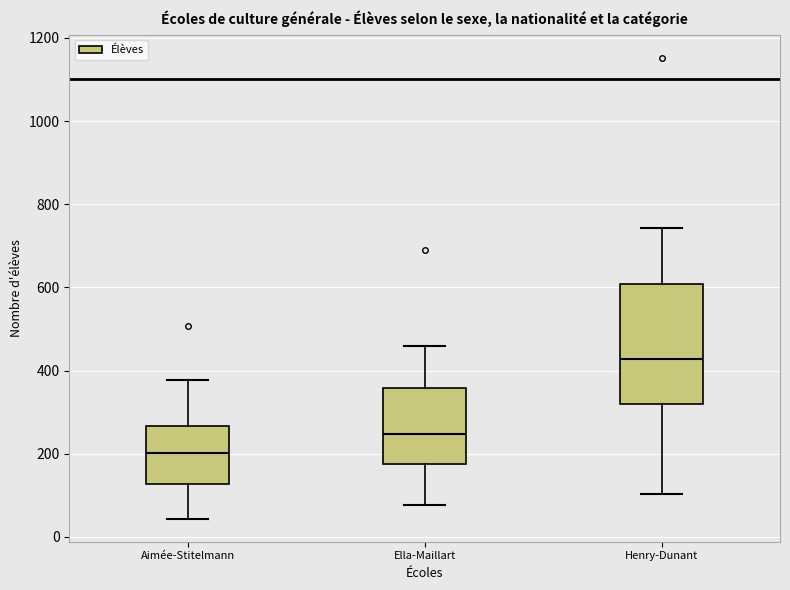

Which box has the highest median line?

Henry-Dunant